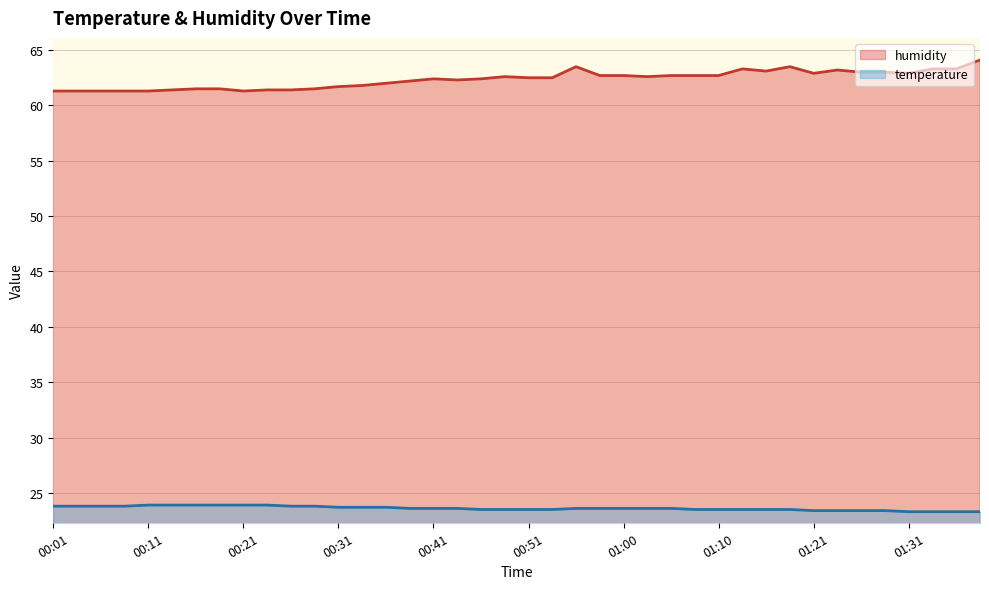

Does the chart display data point markers on the line(s)?

No